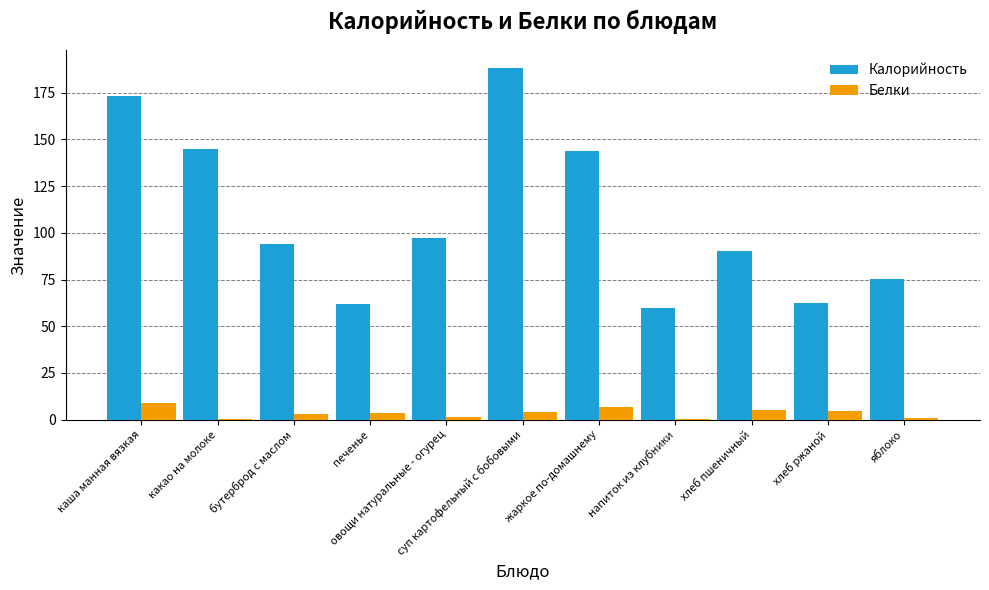

How many groups of bars are there?

11